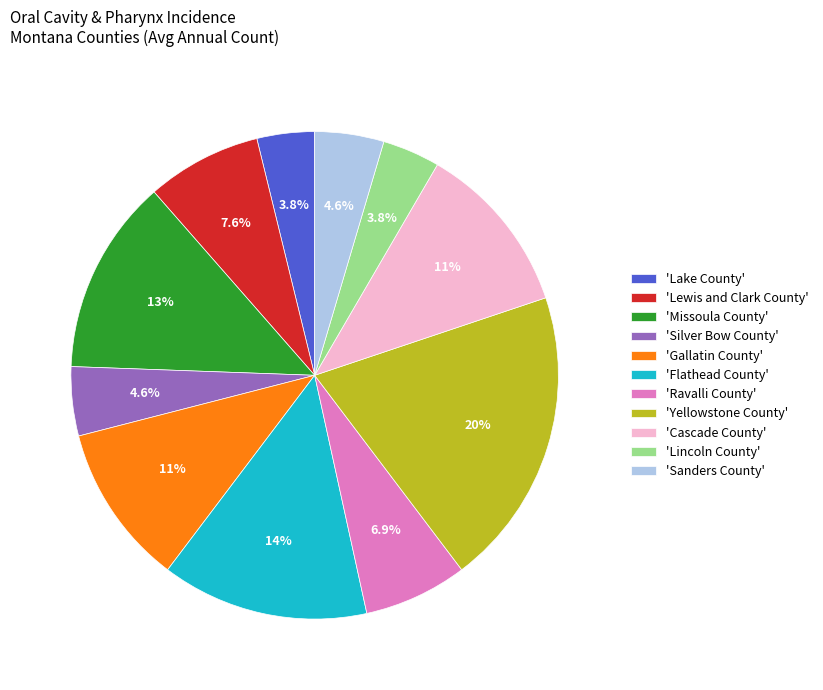

Which slice is the largest?

'Yellowstone County'